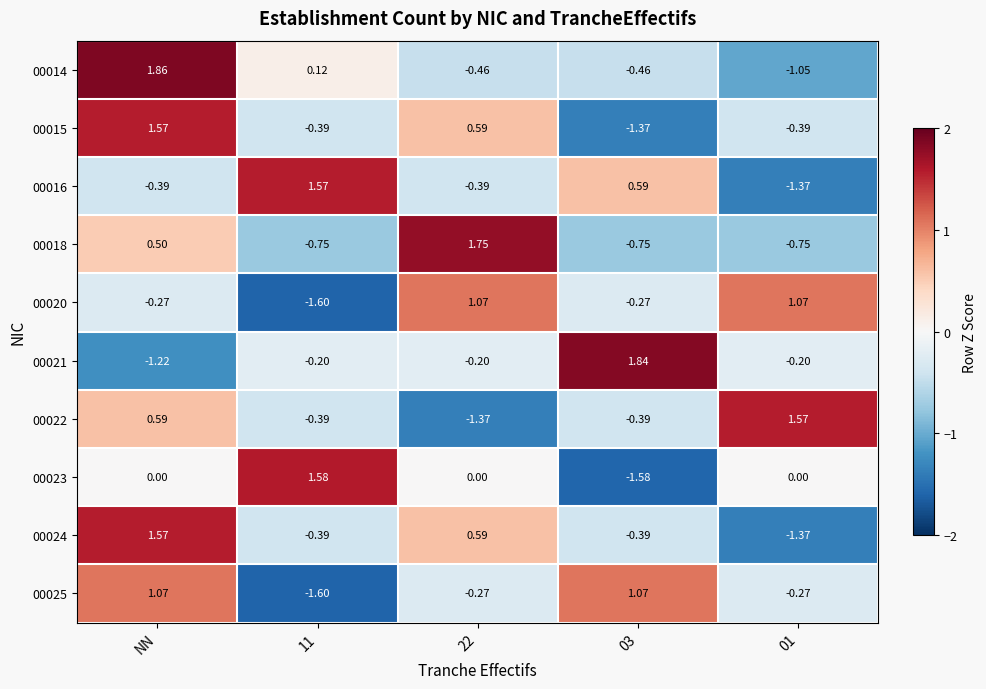

Which category has the highest value in the 00014 series?

NN